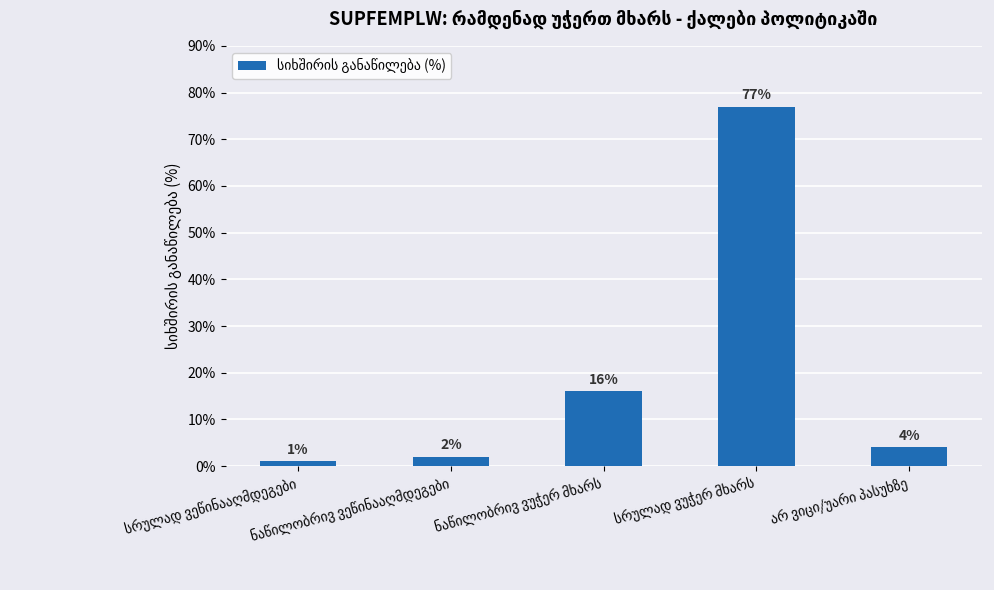

What is the difference between the maximum and minimum values?

76